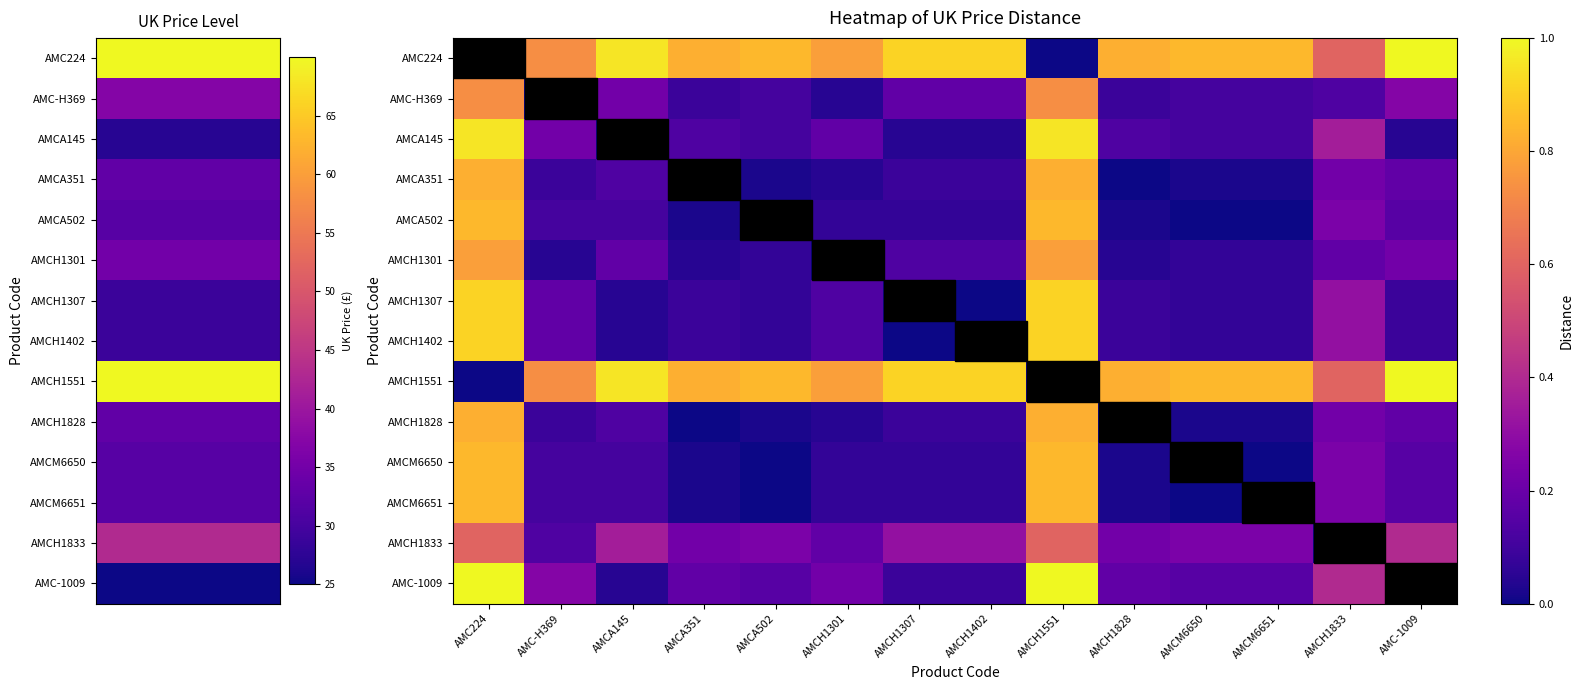

What is the spread (max minus min) of values at AMCA351?

0.8